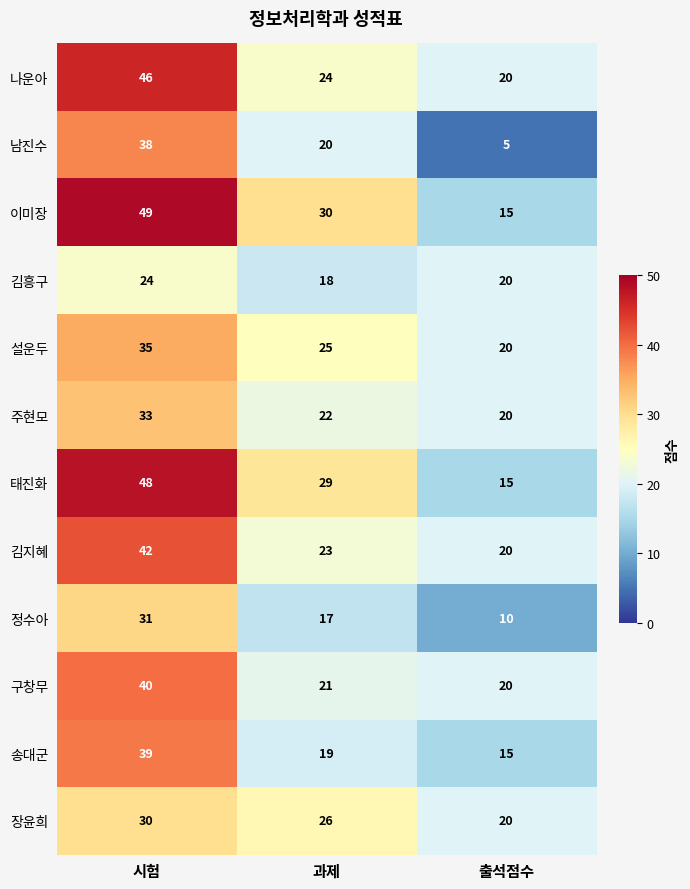

What is the difference between the highest and lowest values at 출석점수?

15